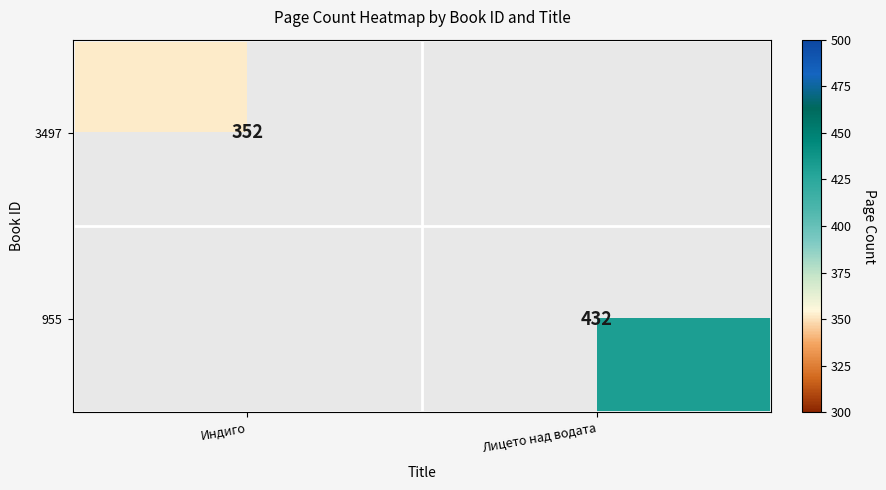

True or false: 3497 has a value of 352 at Индиго.

True